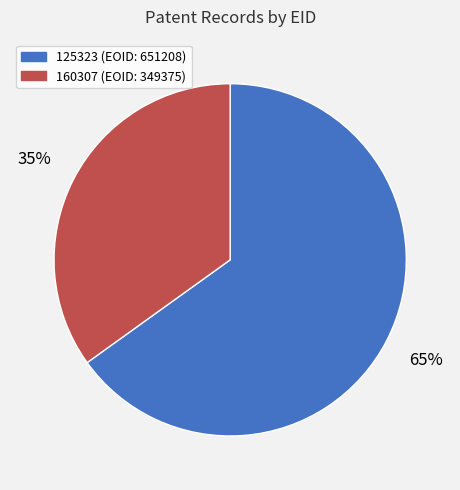

Do 160307 (EOID: 349375) and 125323 (EOID: 651208) together represent more than half of the pie?

Yes